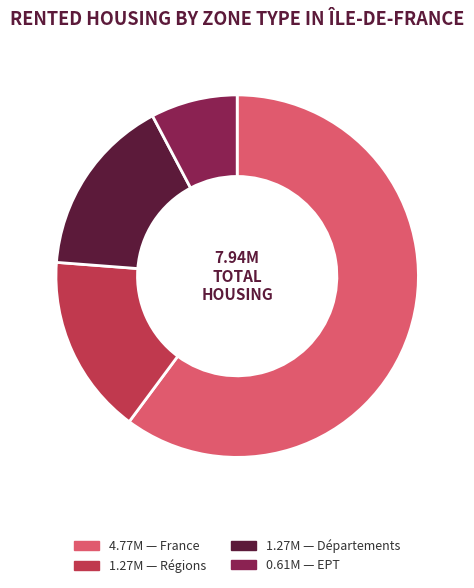

Is there any slice that represents more than half of the pie?

Yes